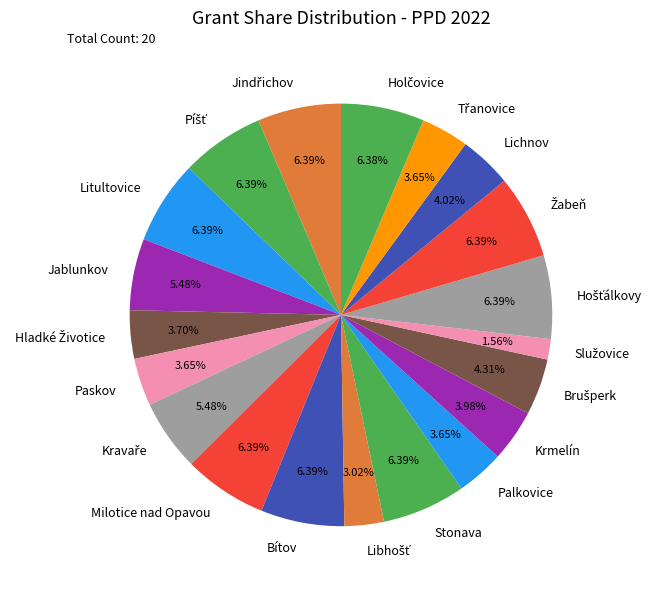

Count the number of slices in the pie.

20